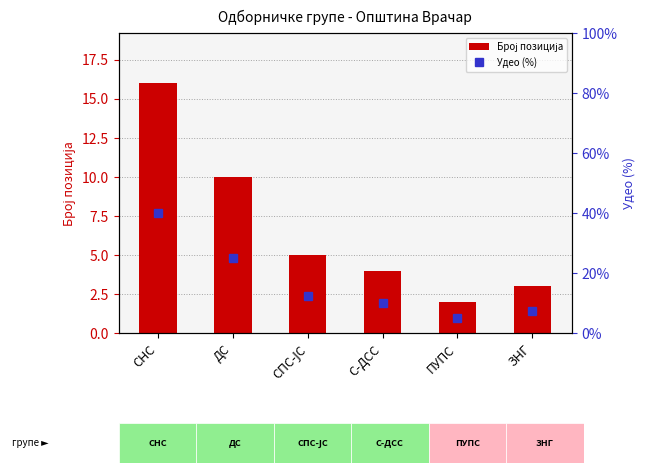

What is the label of the 5th bar from the right?

ДС